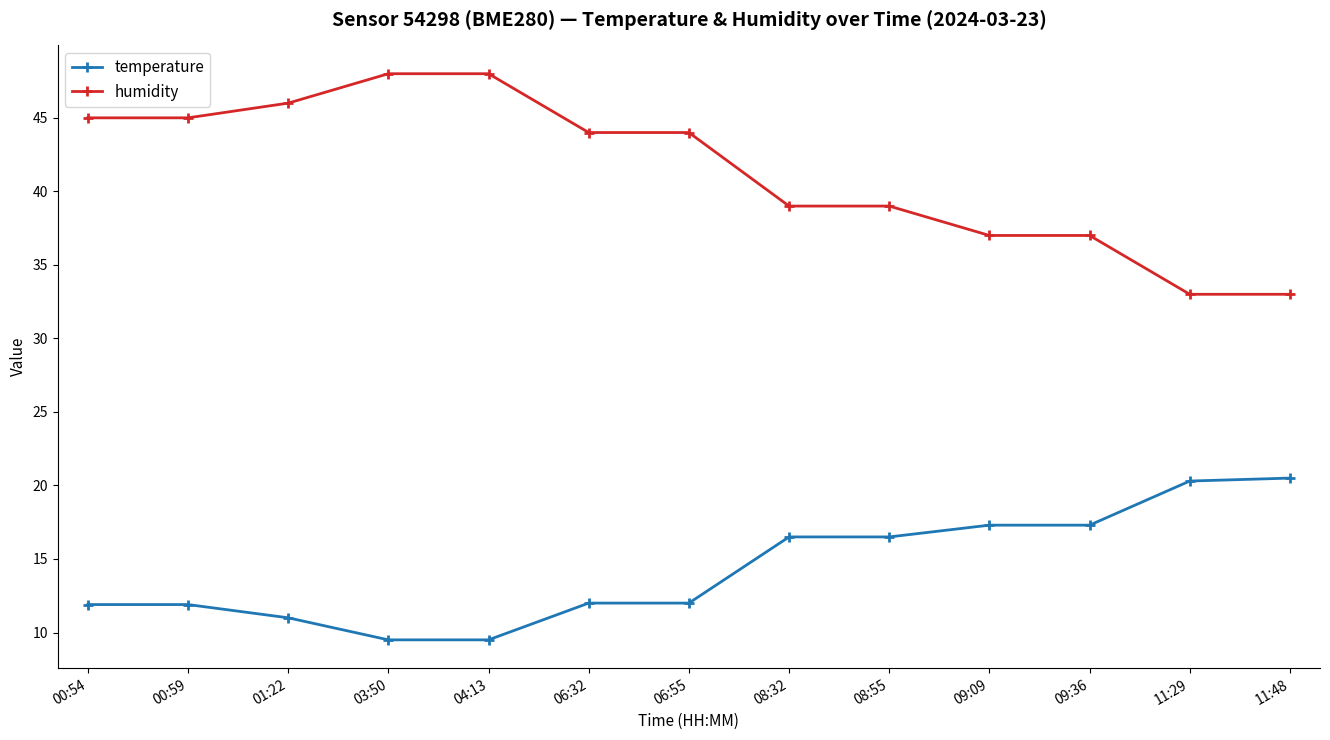

What is the highest value of the temperature series?

20.5